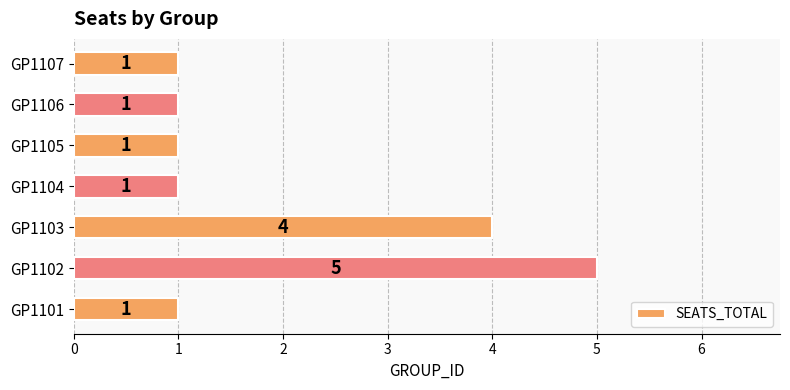

Does the chart contain any negative values?

No